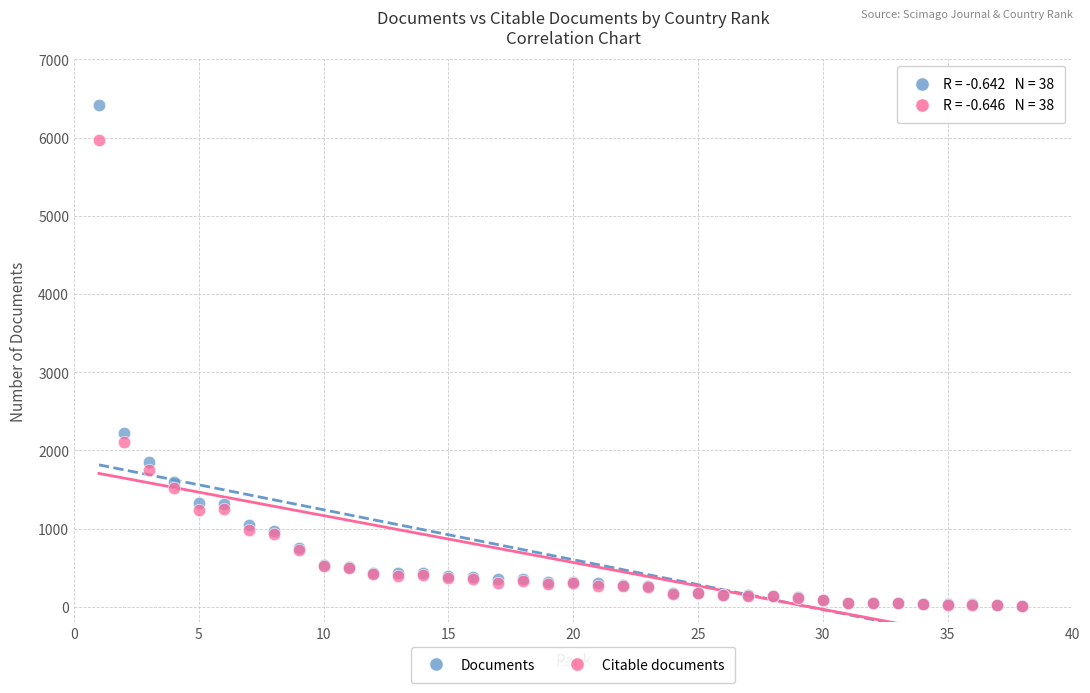

Across all series, what Y value is closest to 3209?

2218